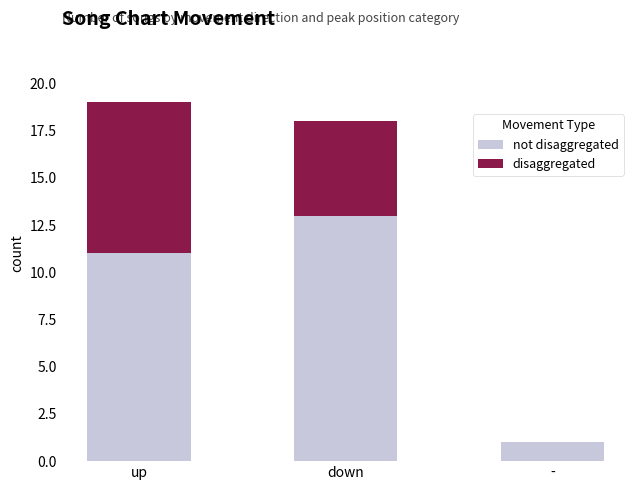

At which category is the sum across all series the highest?

up